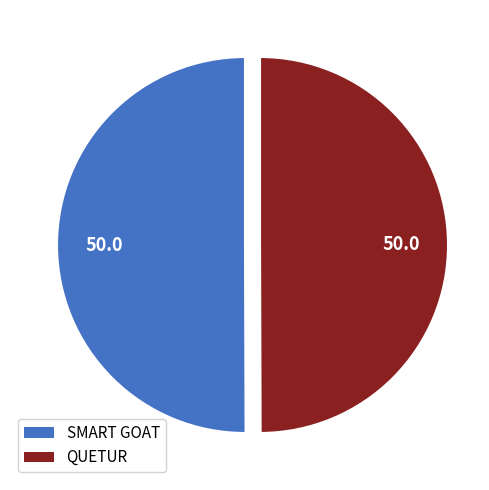

Count the number of slices in the pie.

2